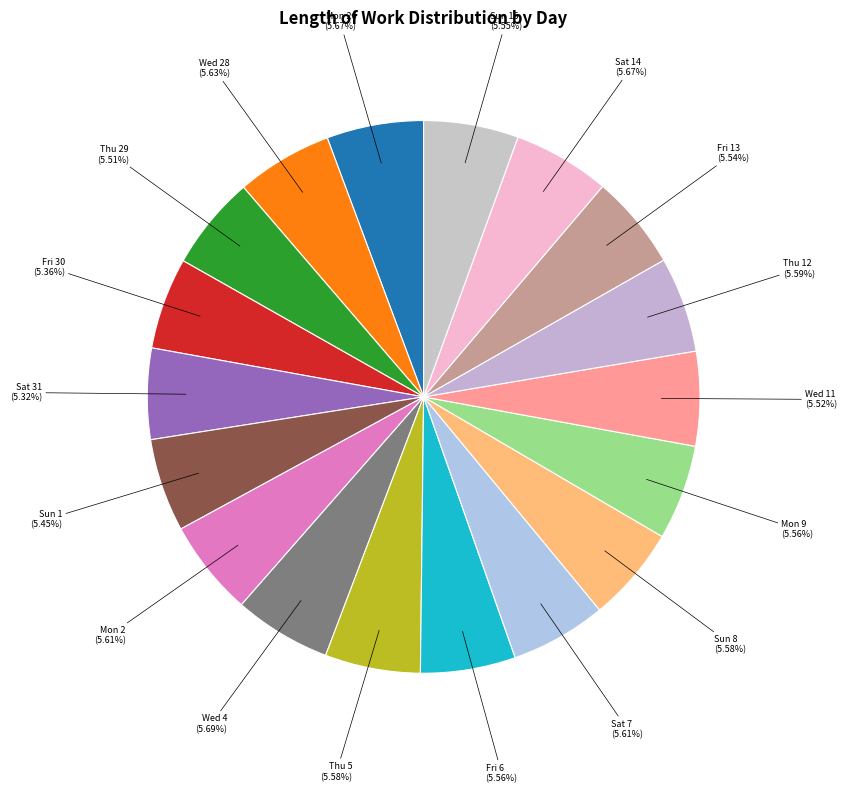

How many segments does this pie chart have?

18